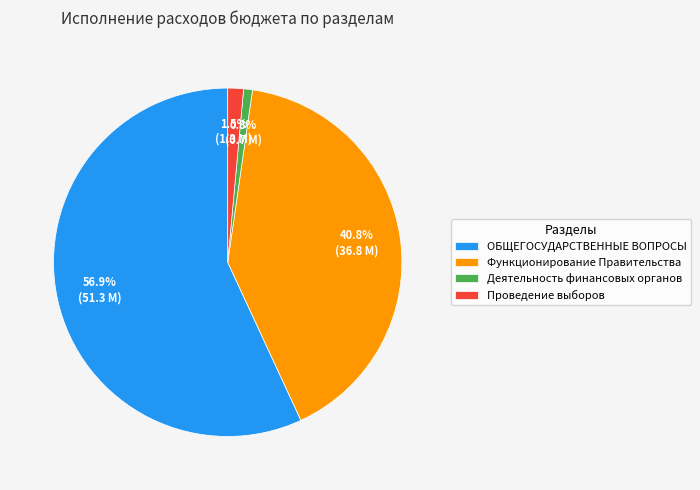

Rank the categories by value from lowest to highest.

Деятельность финансовых органов, Проведение выборов, Функционирование Правительства, ОБЩЕГОСУДАРСТВЕННЫЕ ВОПРОСЫ